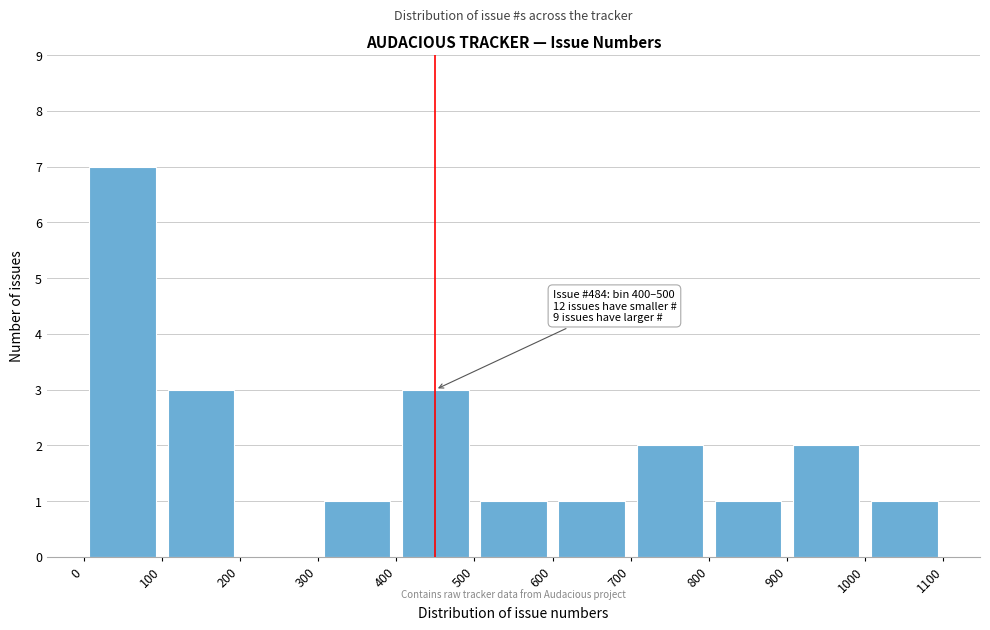

Over which range of the x-axis is the bar tallest?

0 to 100